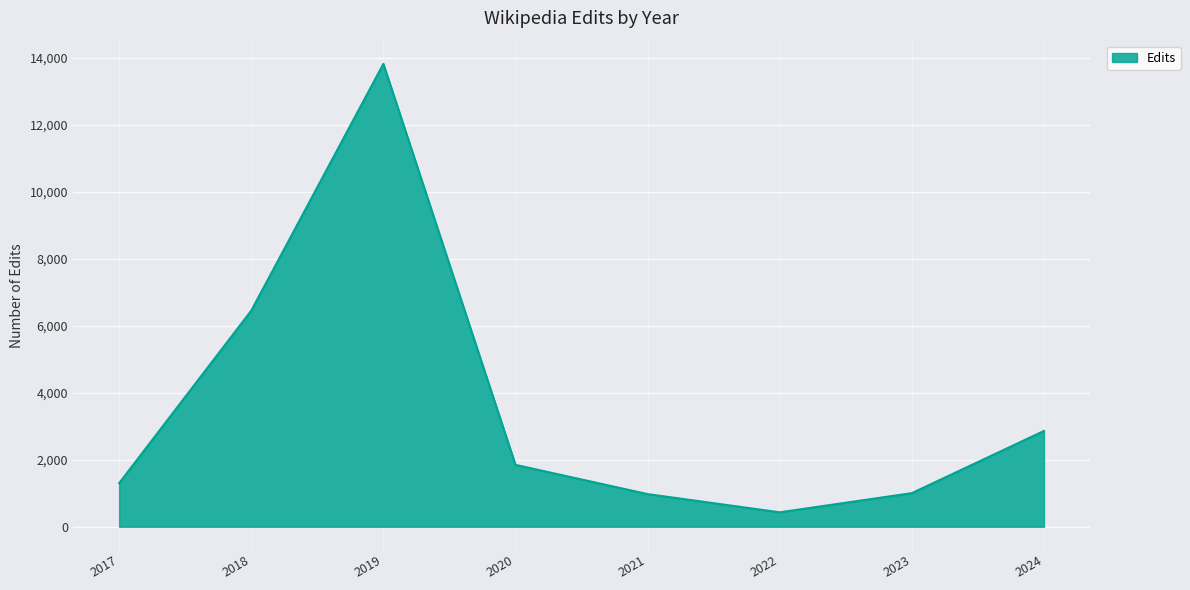

What is the sum of the values at 2019 and 2023?

14831